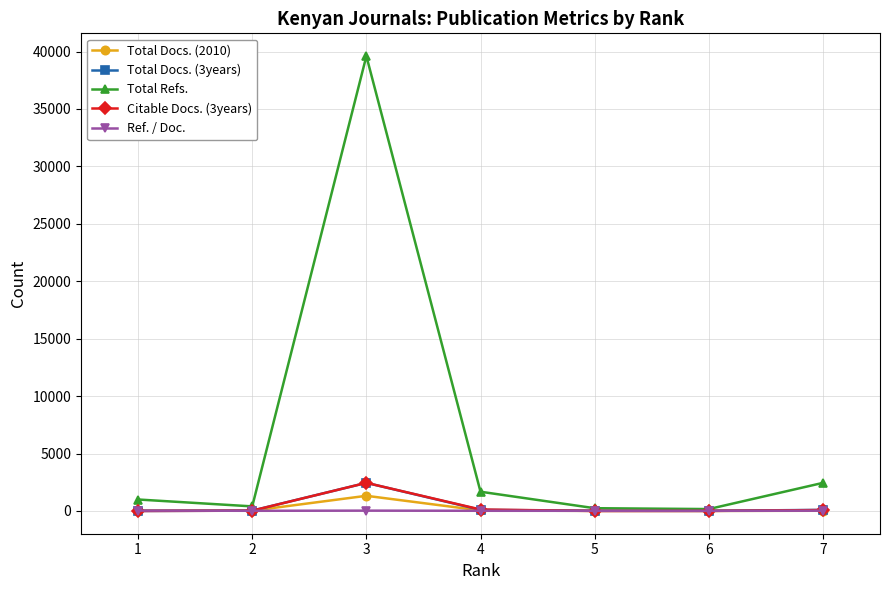

Does the chart have visible grid lines?

Yes